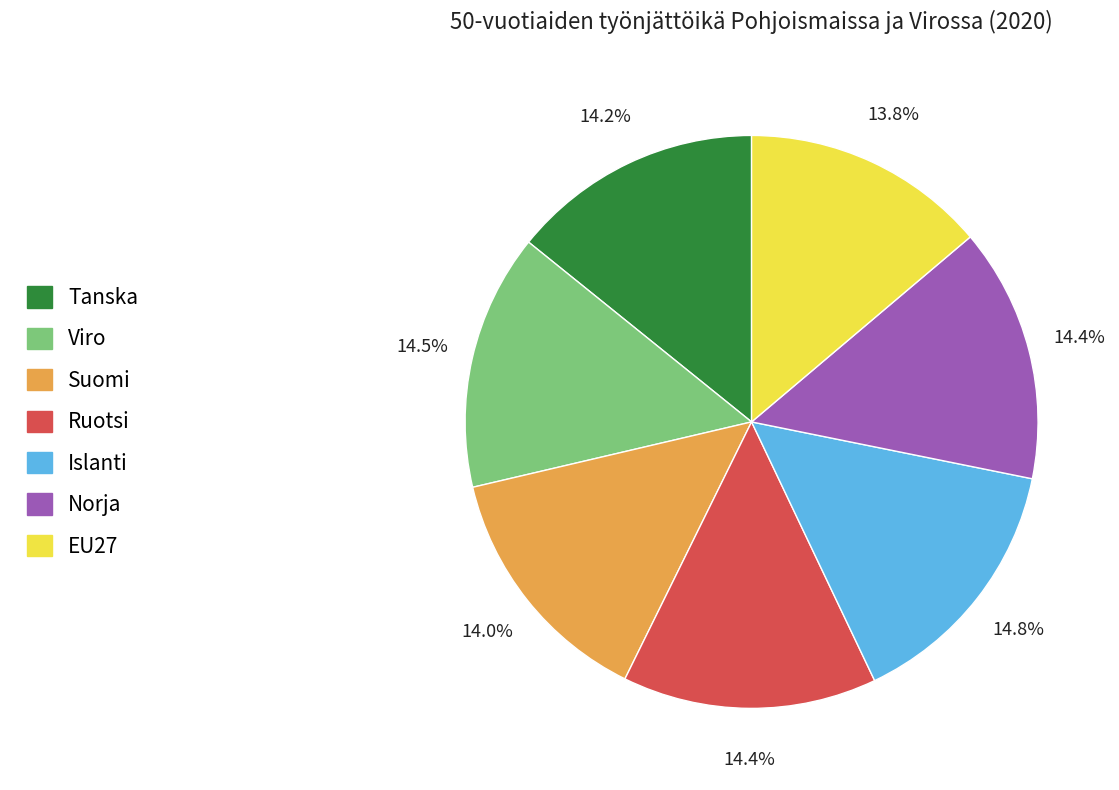

Is it true that Norja is 14% of the pie?

True